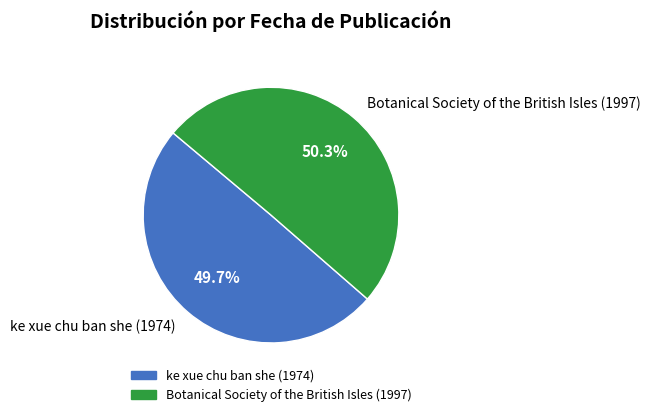

Is ke xue chu ban she (1974) the majority of the pie?

No